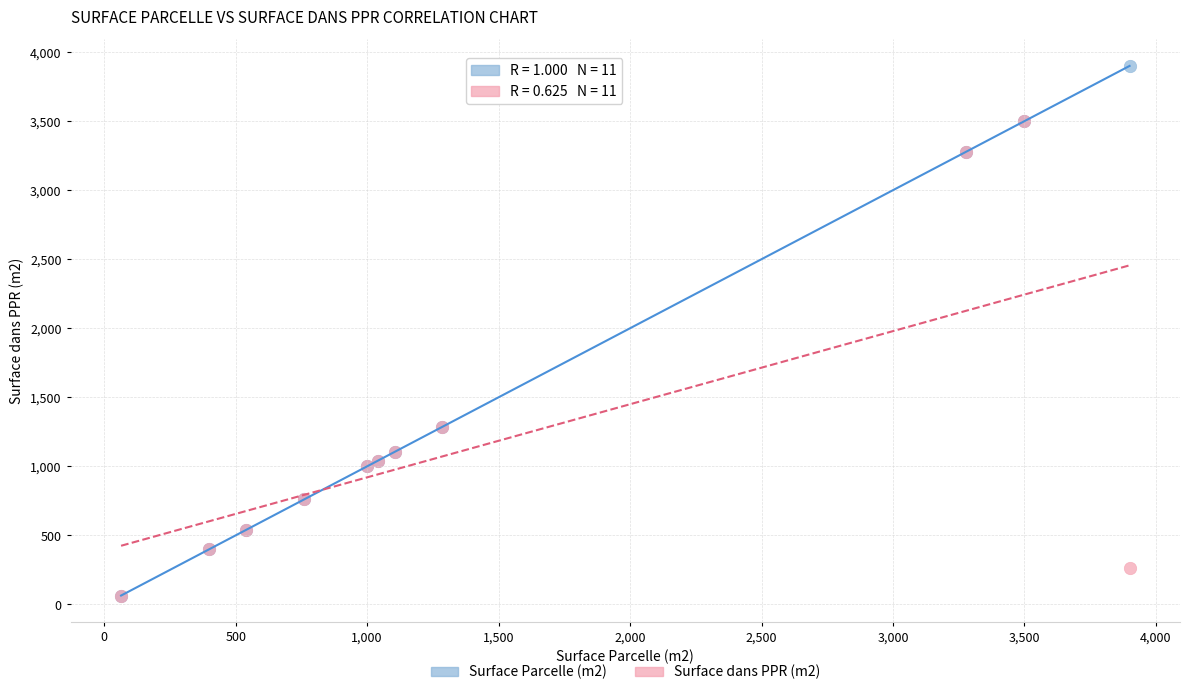

Which series has the widest spread of Y values?

Surface Parcelle (m2)